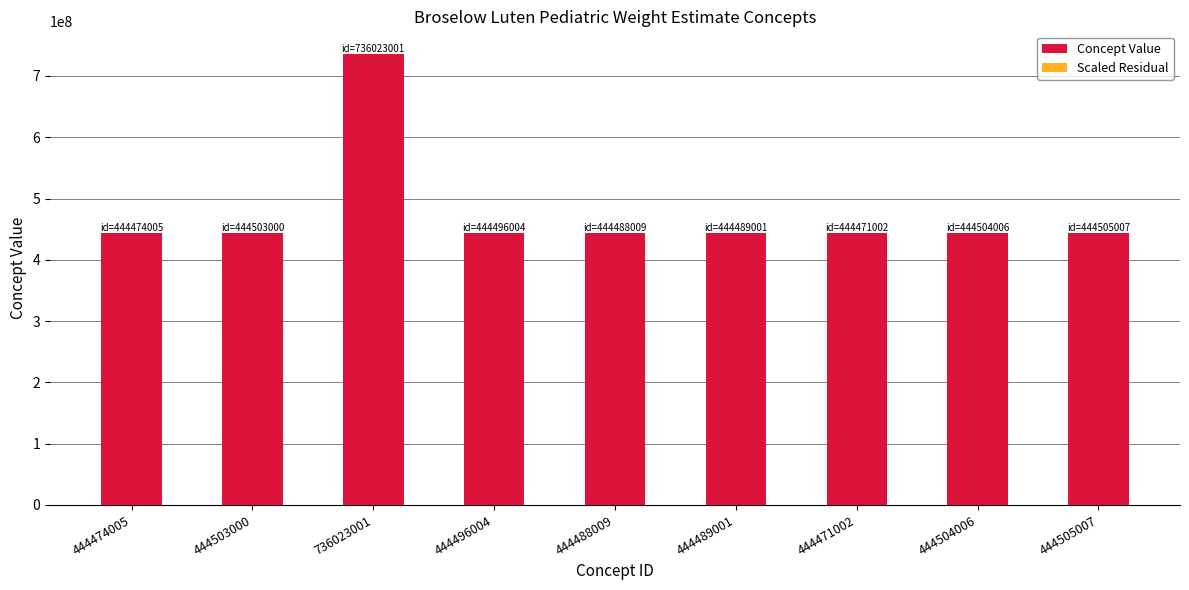

List the labels in order of Concept Value value, largest first.

736023001, 444505007, 444504006, 444503000, 444496004, 444489001, 444488009, 444474005, 444471002